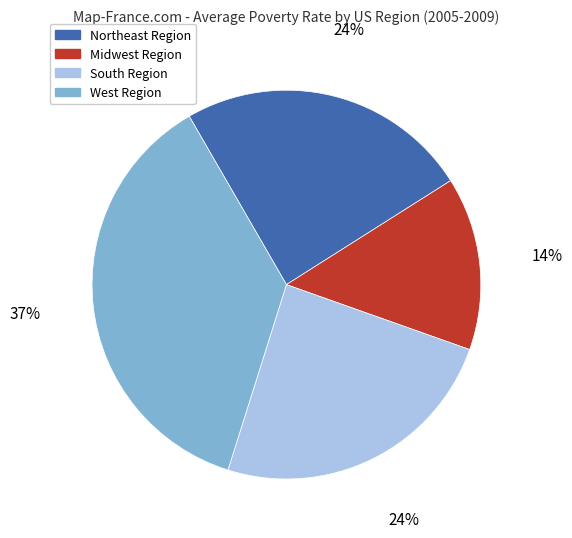

What percentage is the West Region slice, to the nearest percent?

37%